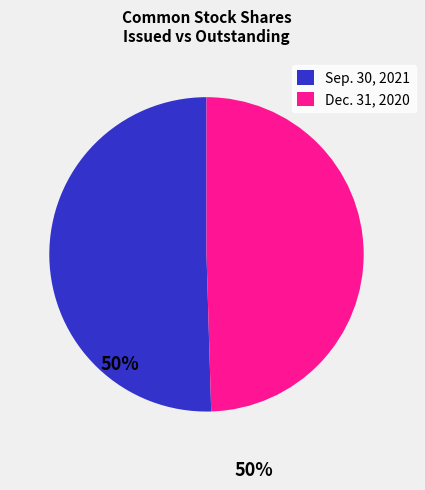

What is the majority slice?

Sep. 30, 2021